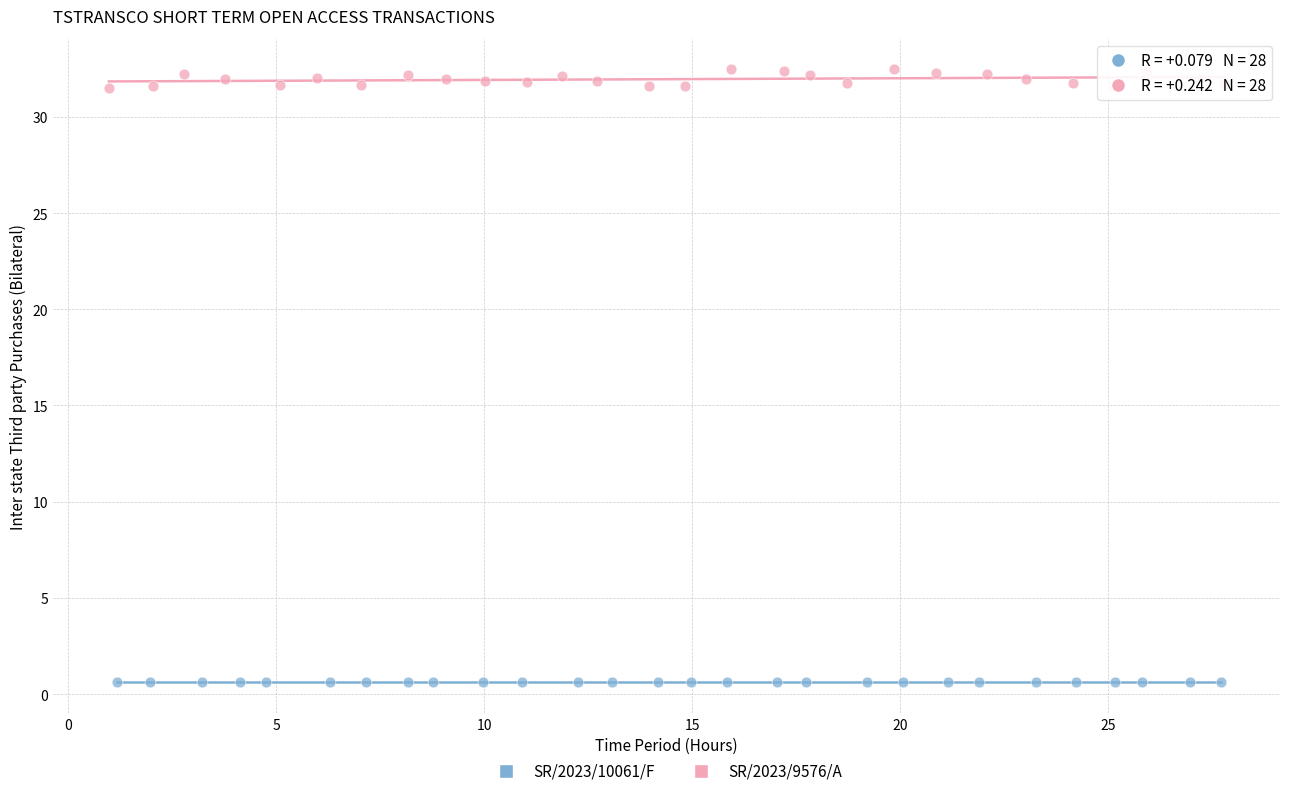

What are all the series names shown in the legend?

SR/2023/10061/F, SR/2023/9576/A